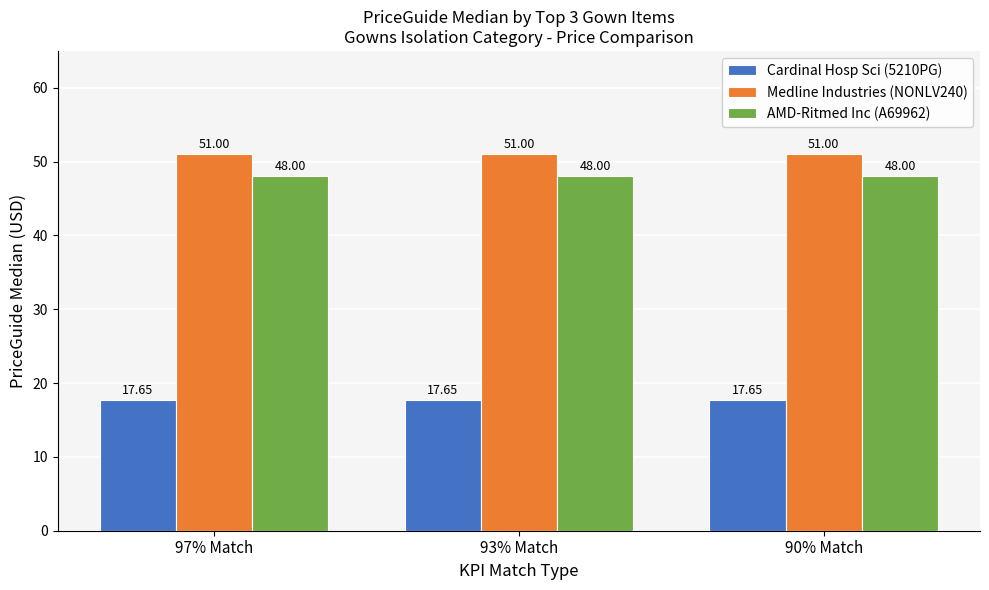

List the series in order of their peak value, lowest first.

Cardinal Hosp Sci (5210PG), AMD-Ritmed Inc (A69962), Medline Industries (NONLV240)